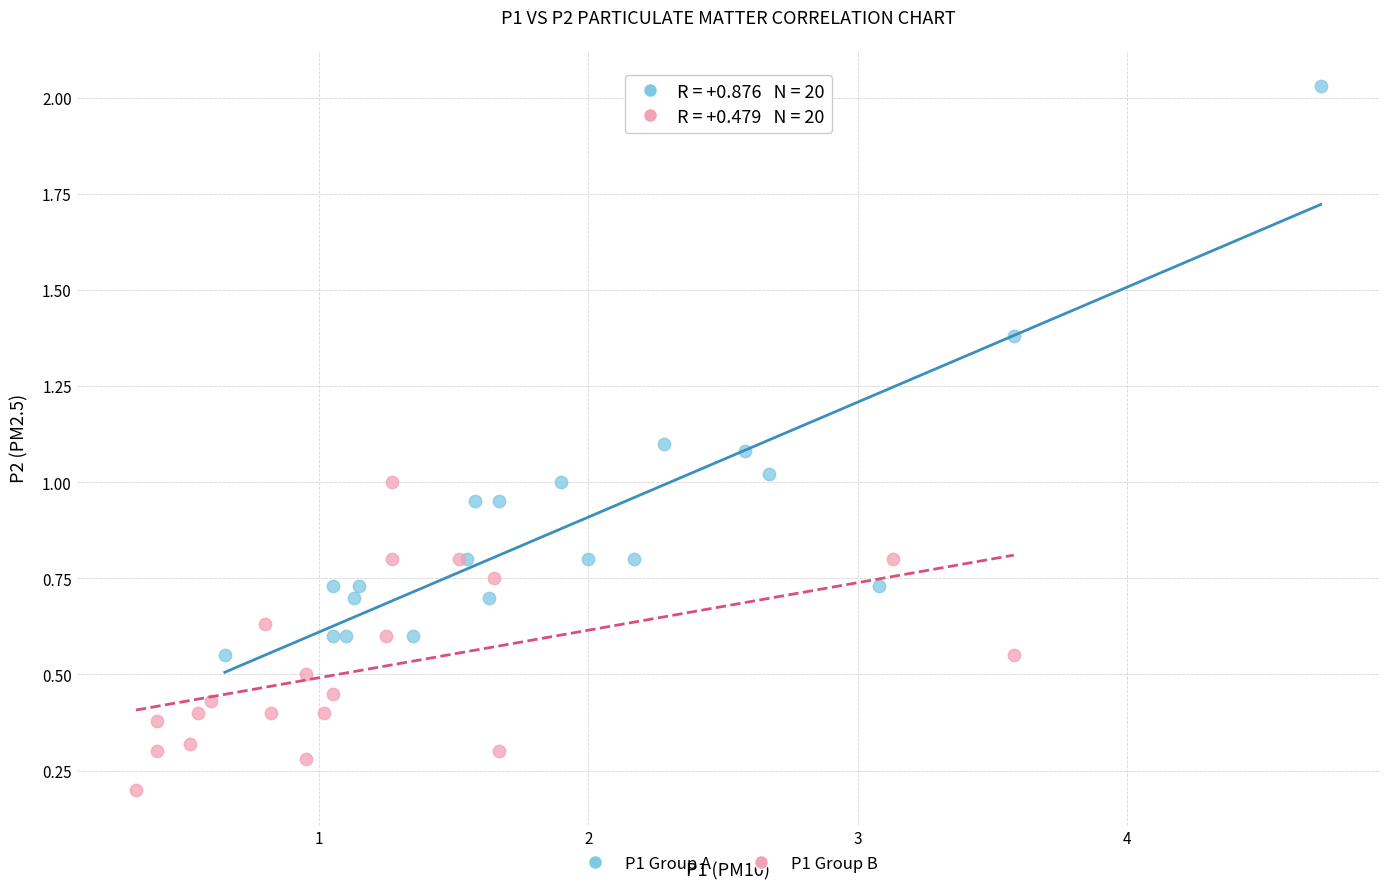

Which series has the largest Y range (max minus min)?

P1 Group A